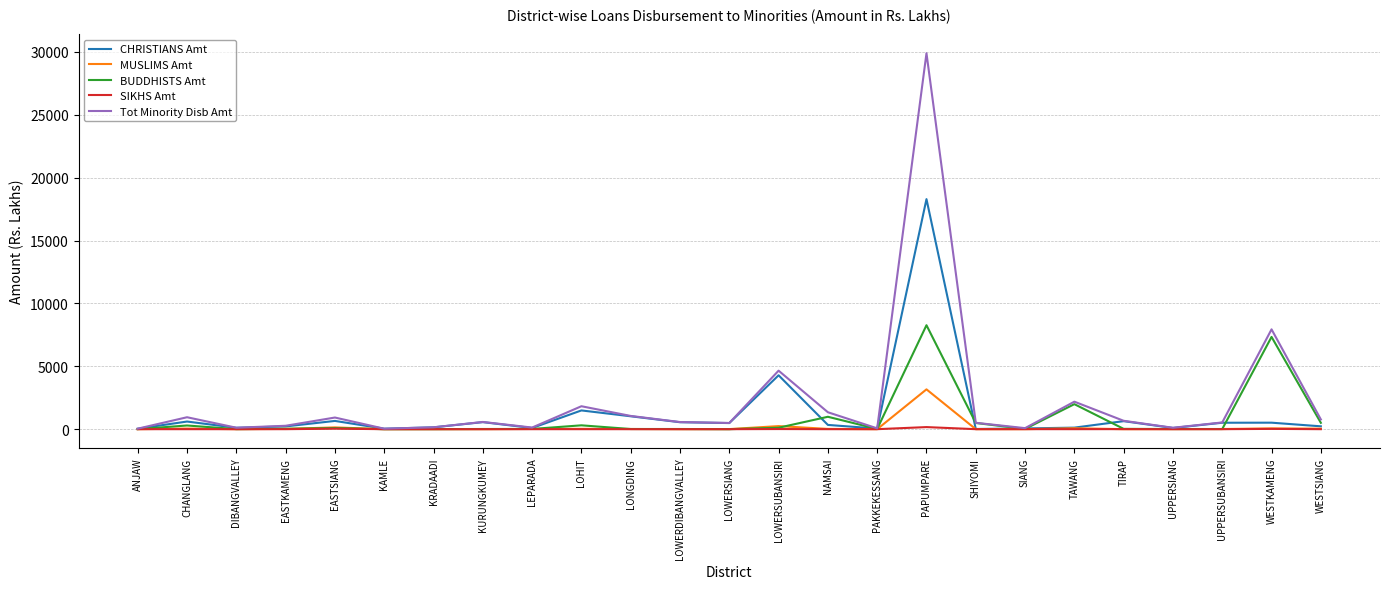

At which category is the sum across all series the highest?

PAPUMPARE